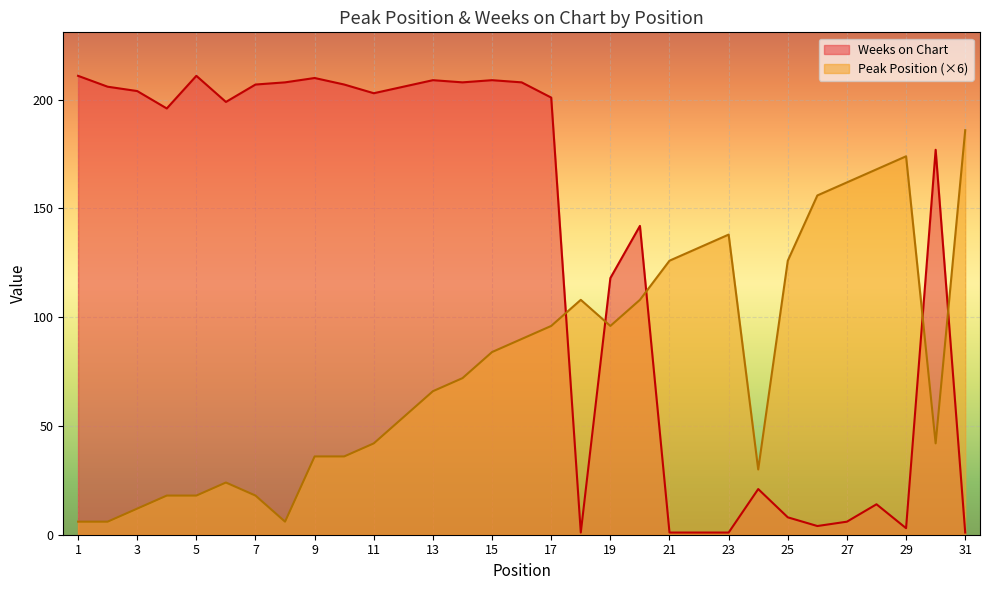

At which label does Weeks on Chart first exceed 199?

1